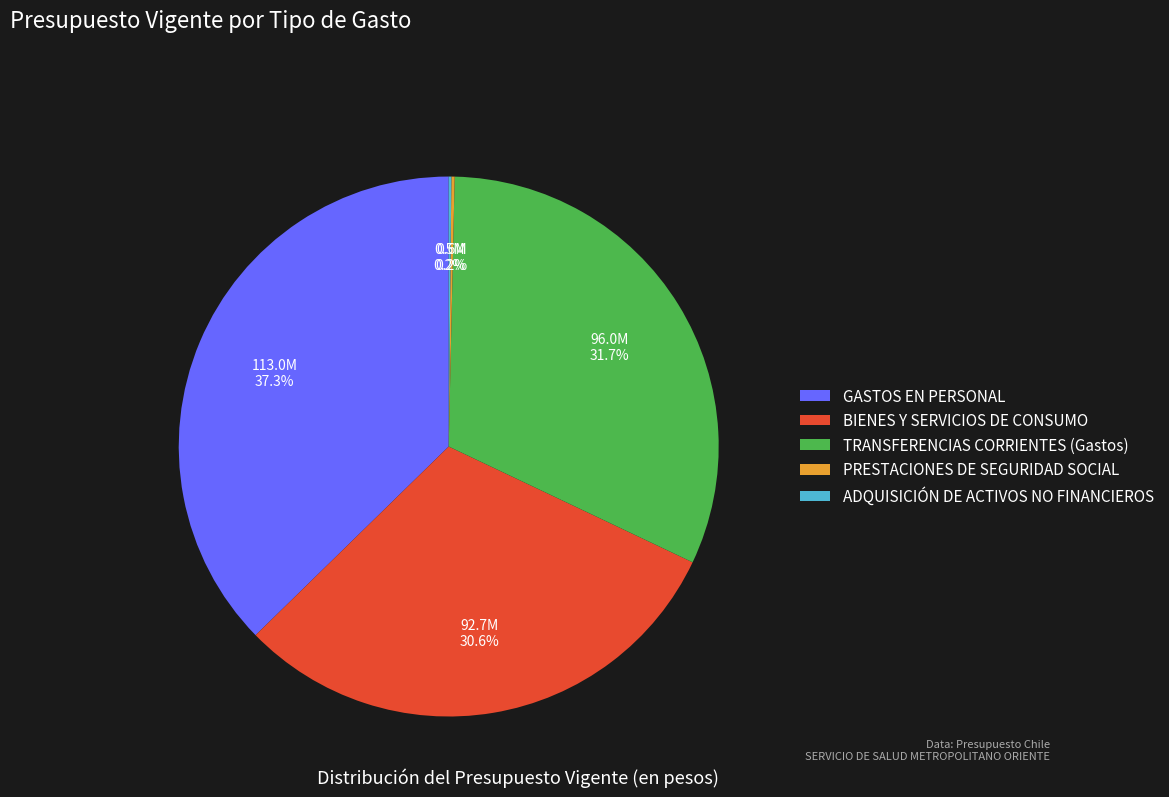

What is the largest slice in the pie chart?

GASTOS EN PERSONAL